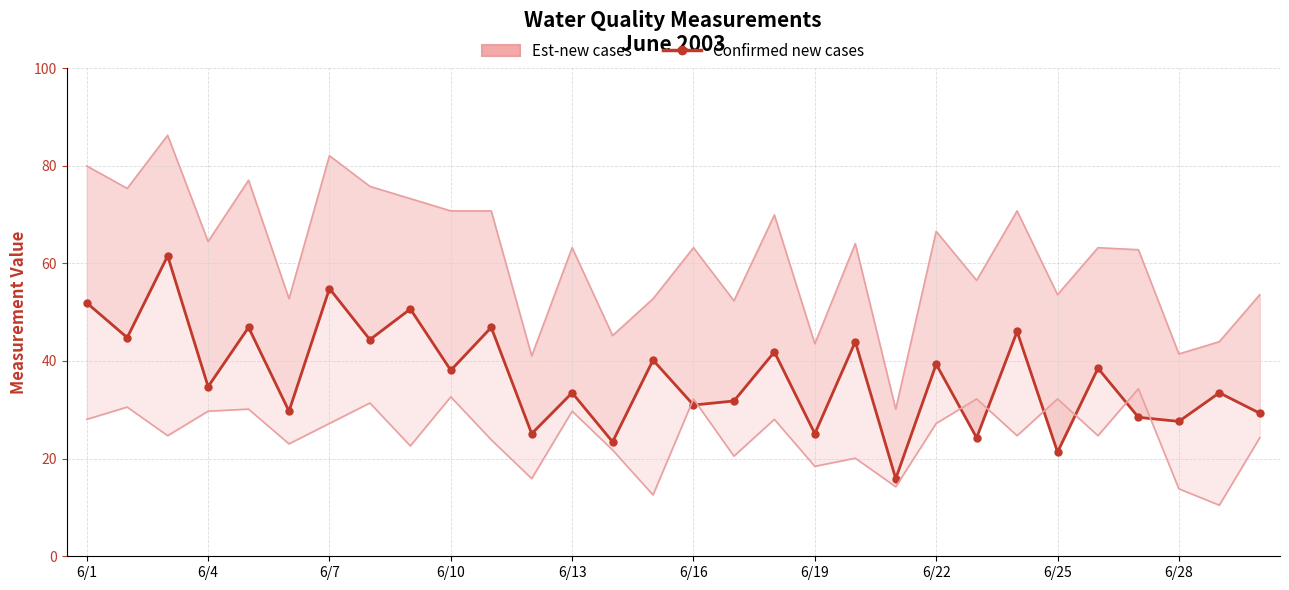

What is the change in value from 14 to 22?

-15.9